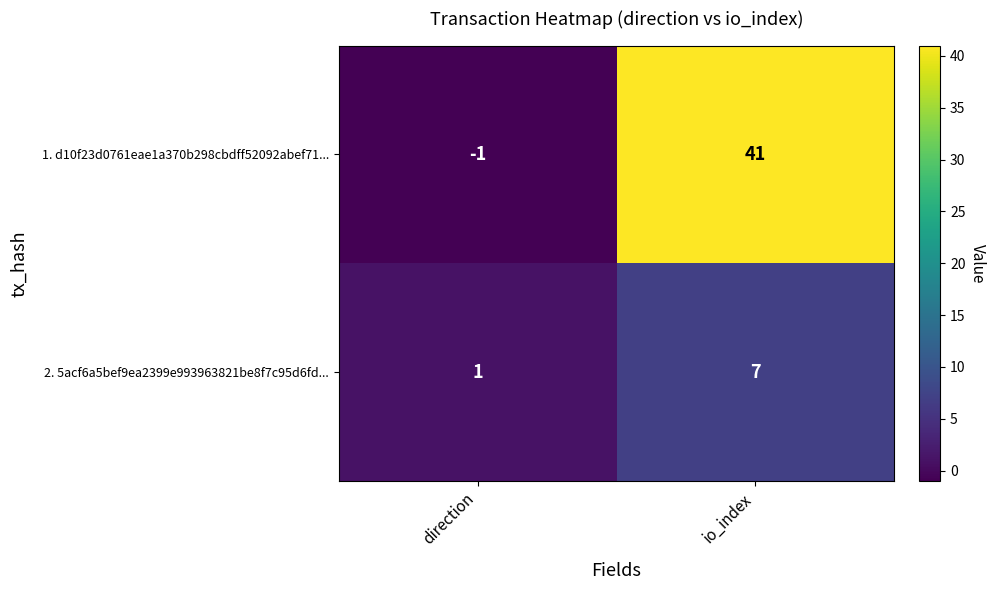

Rank the series at direction from highest to lowest value.

2. 5acf6a5bef9ea2399e993963821be8f7c95d6fd..., 1. d10f23d0761eae1a370b298cbdff52092abef71...